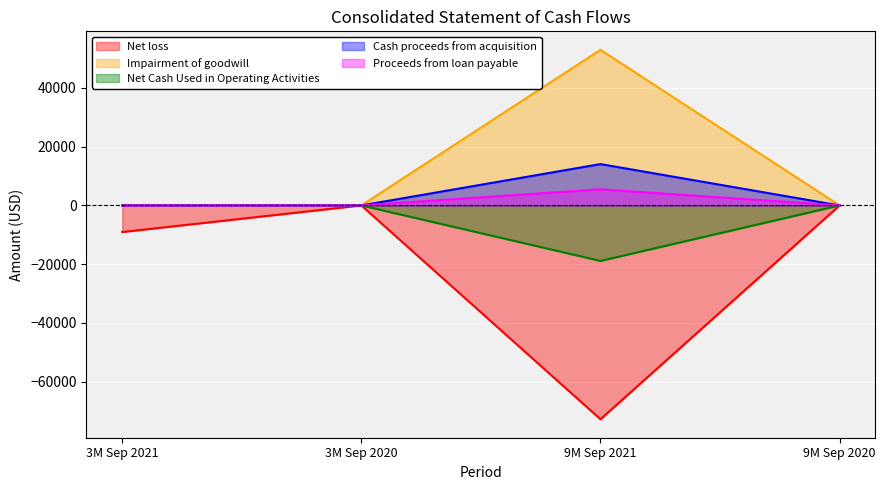

True or false: Cash proceeds from acquisition and Proceeds from loan payable cross at least once.

False